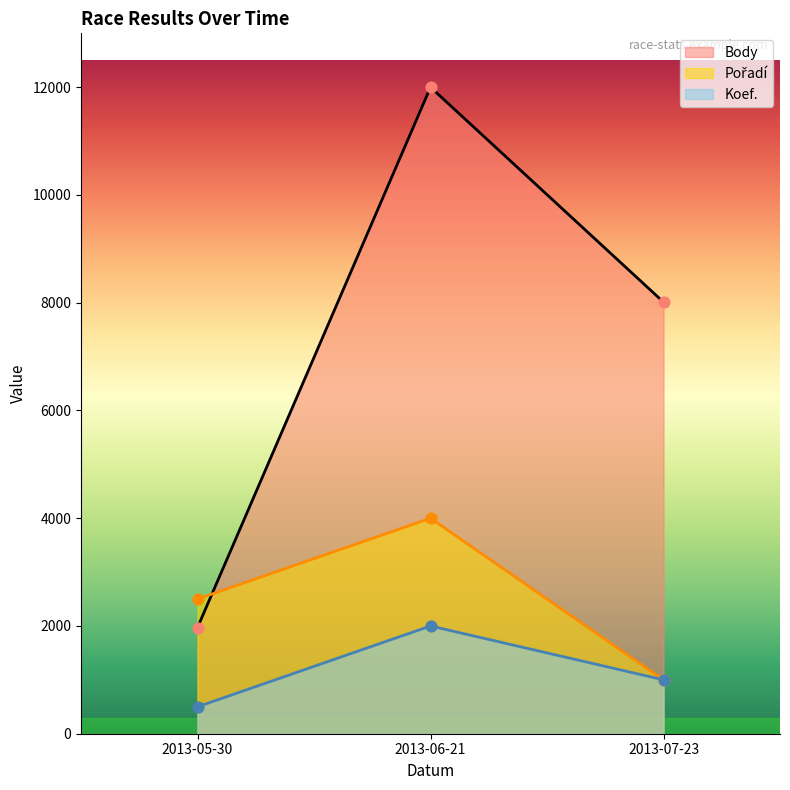

What is the total value across all series at 2013-07-23?

10011.6